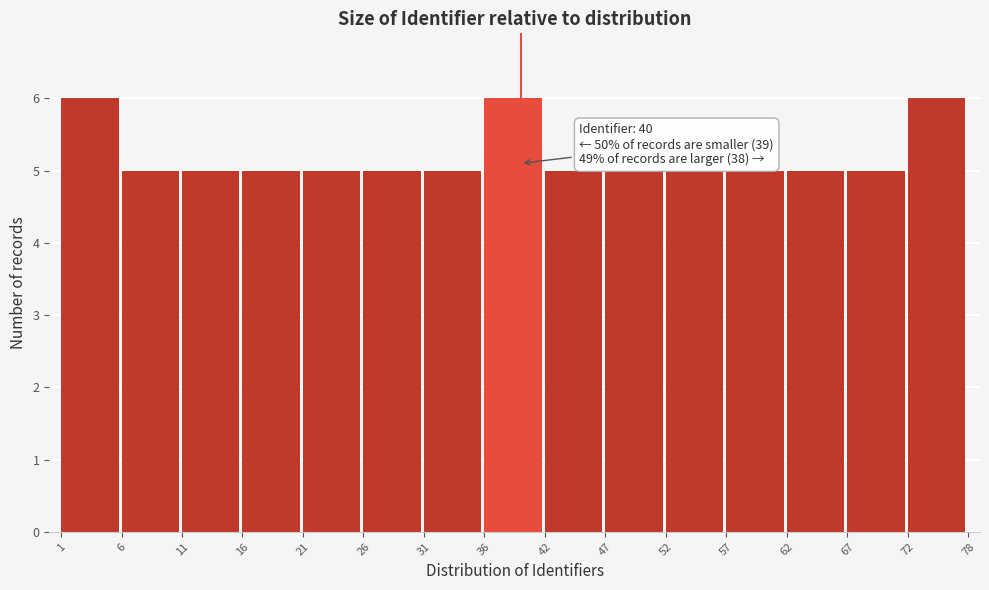

Reading right to left, what are all the values shown in this chart?

6	5	5	5	5	5	5	6	5	5	5	5	5	5	6